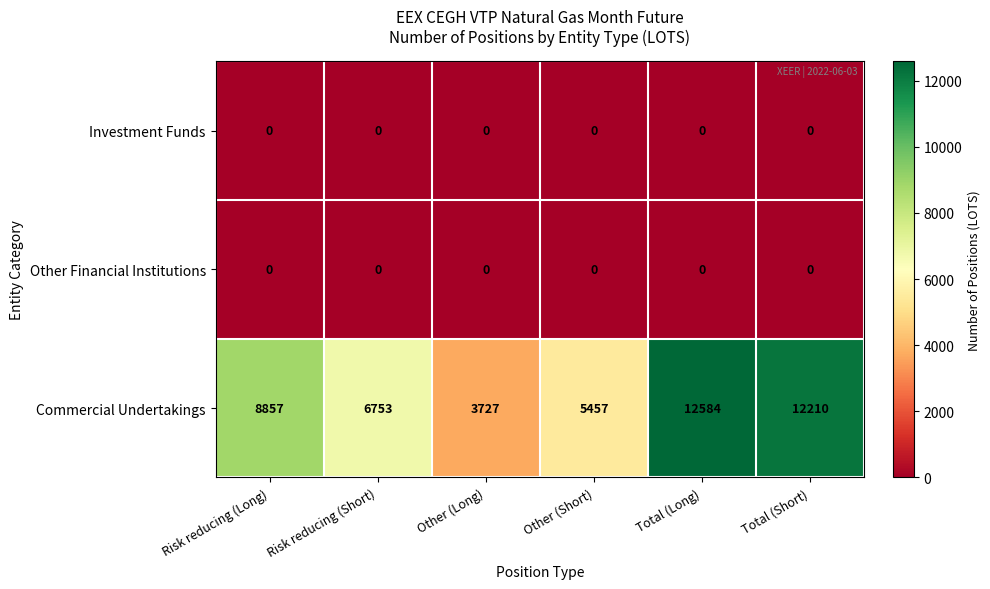

At how many categories does at least one series exceed 676?

6